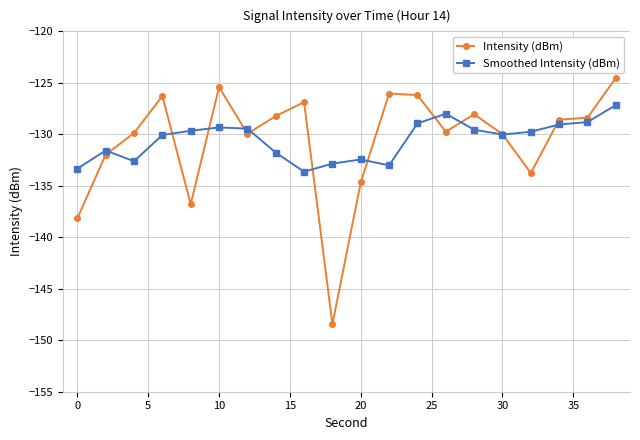

List the series in order of their peak value, lowest first.

Smoothed Intensity (dBm), Intensity (dBm)